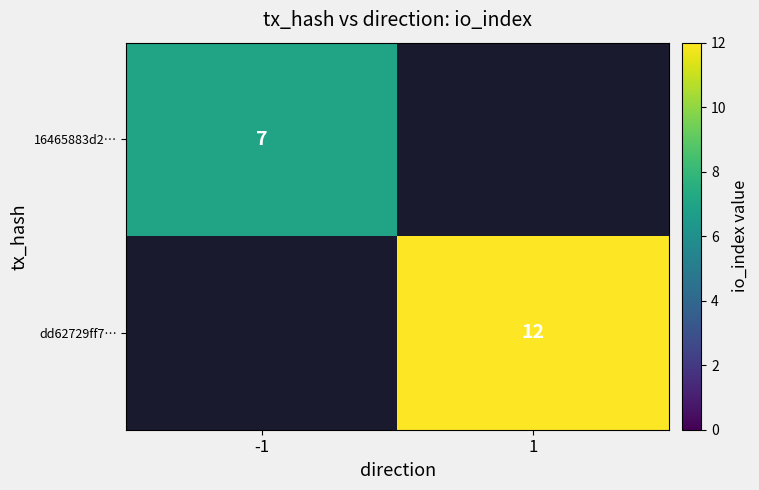

The value of dd62729ff7… at 1 is 6. True or false?

False